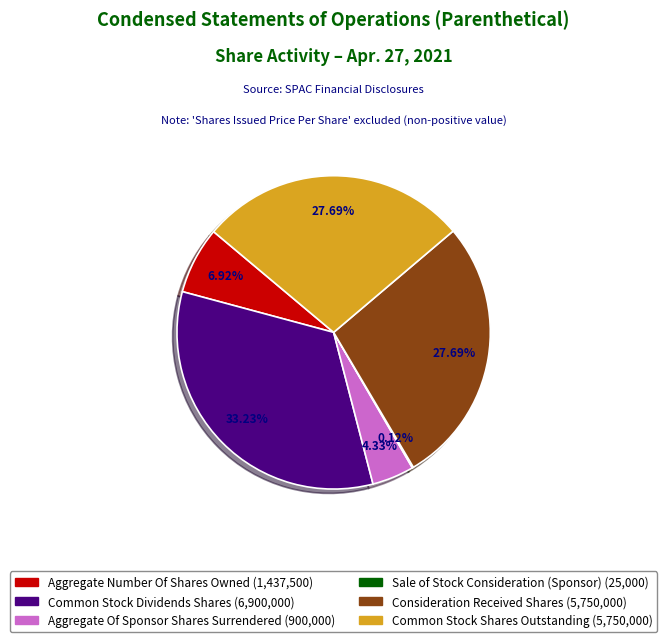

Is there a majority slice in this chart?

No